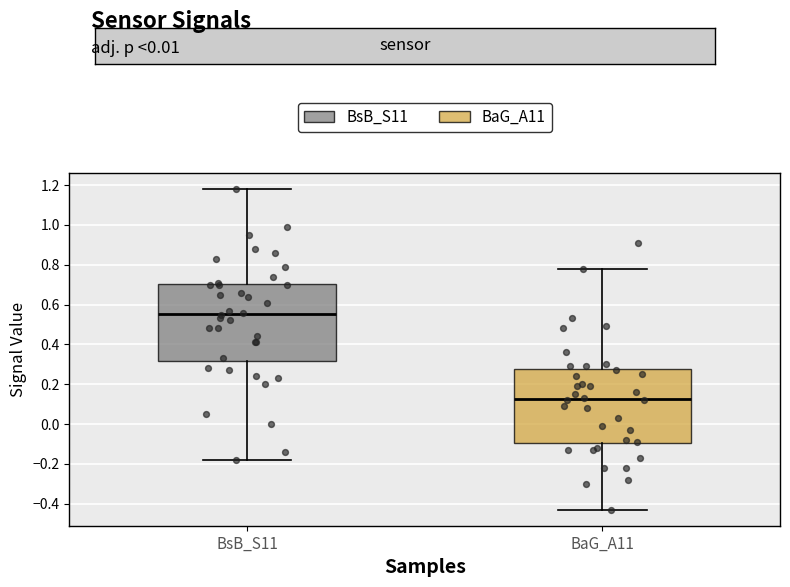

Reading left to right, transcribe this box plot: for each box, give where its median line is, the range the box spans, and where its two whiskers end, as read against the y-axis. The values are not printed on the chart, so give them approximately, as read against the axis.

BsB_S11: median 0.56, box 0.32 to 0.70, whiskers -0.18 to 1.18
BaG_A11: median 0.12, box -0.10 to 0.28, whiskers -0.42 to 0.78